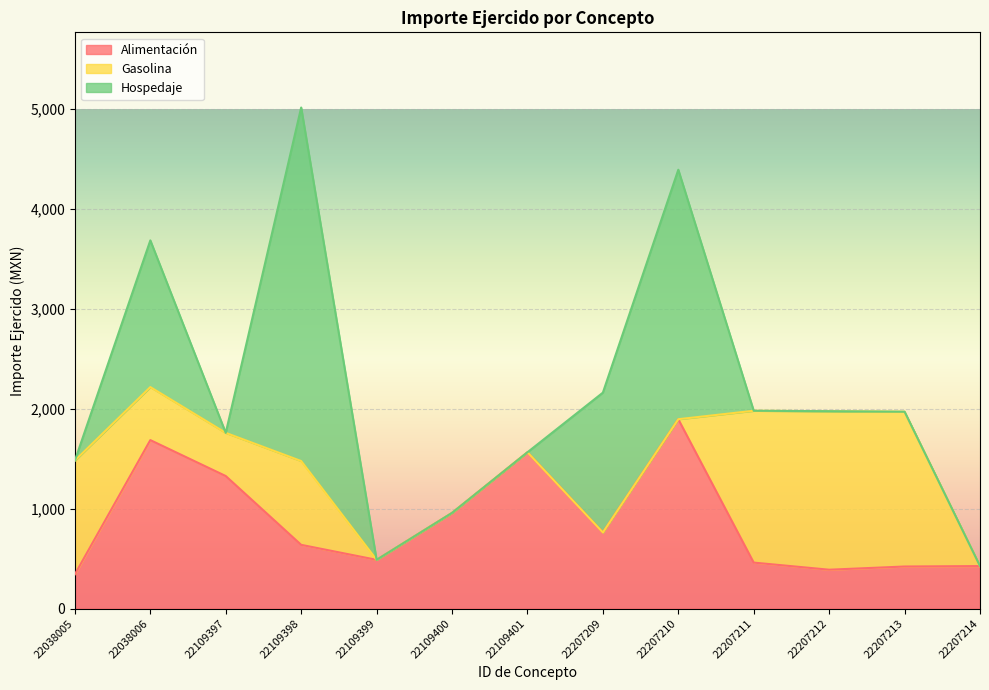

Rank the series by their average value, from highest to lowest.

Alimentación, Hospedaje, Gasolina